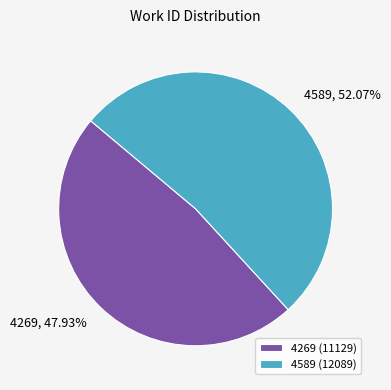

How many slices are in this pie chart?

2